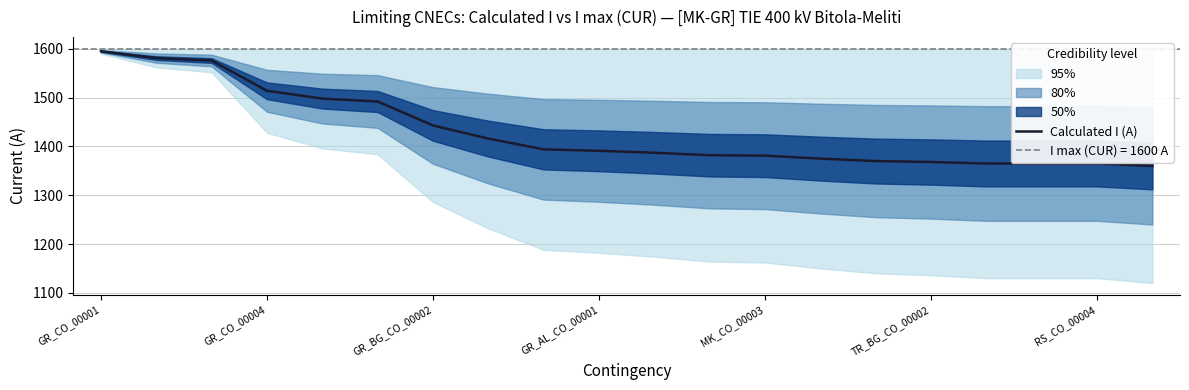

What is the minimum value for Calculated I (A)?

1360